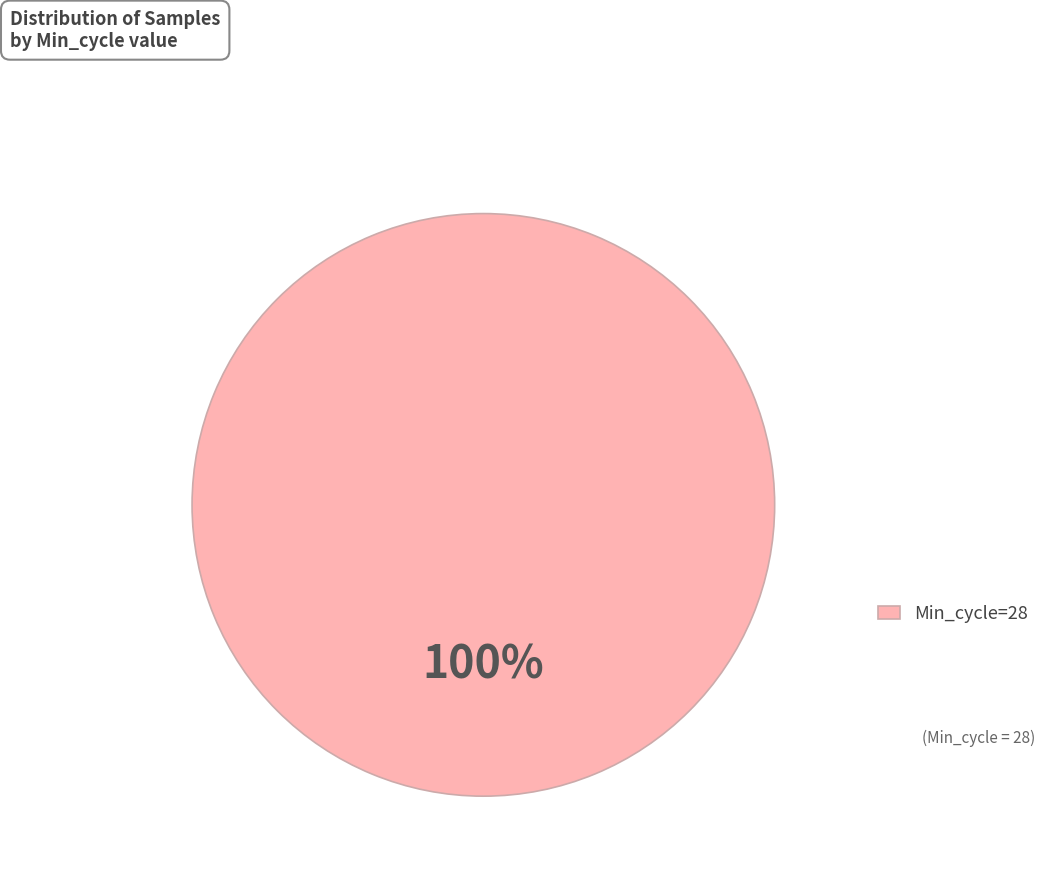

To the nearest percent, what percentage of the pie is Min_cycle=28?

100%